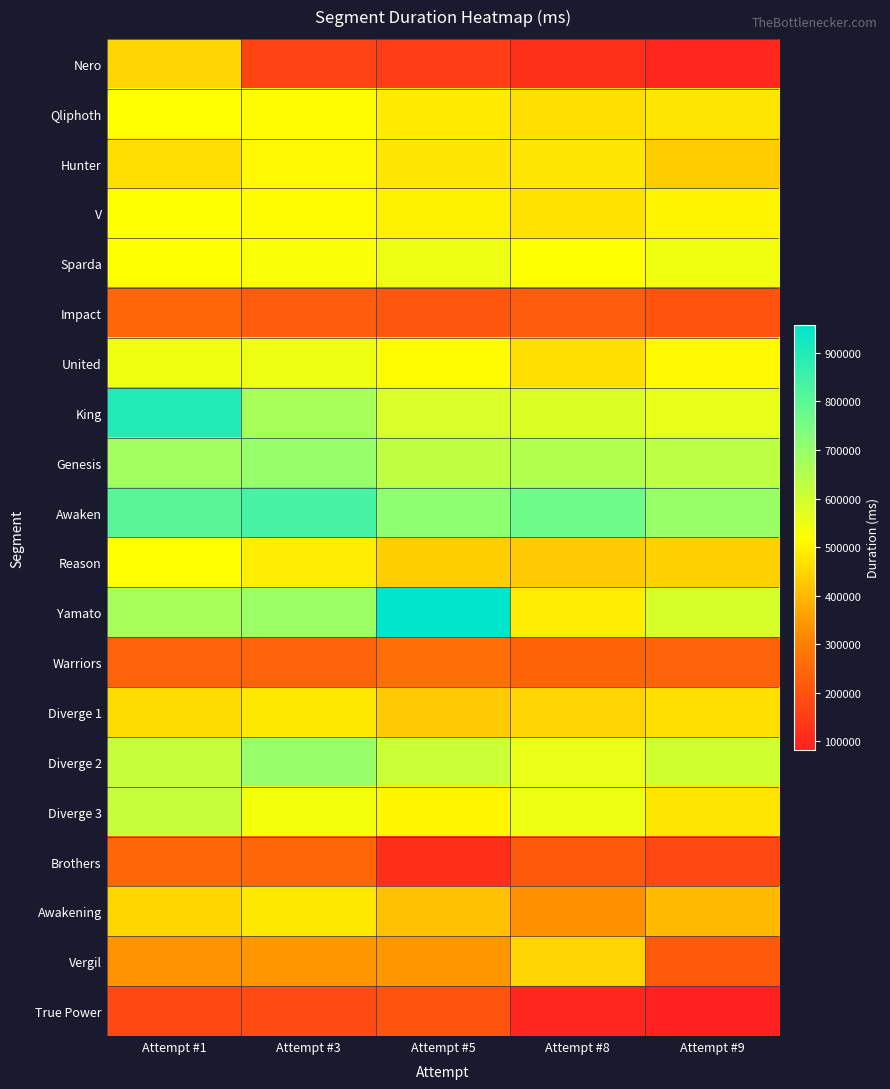

Reading right to left, transcribe all the data shown in this chart.

Nero: Attempt #9=102792	Attempt #8=121250	Attempt #5=153772	Attempt #3=165632	Attempt #1=446624
Qliphoth: Attempt #9=477318	Attempt #8=461984	Attempt #5=482560	Attempt #3=514389	Attempt #1=516593
Hunter: Attempt #9=433196	Attempt #8=478389	Attempt #5=478924	Attempt #3=506867	Attempt #1=468496
V: Attempt #9=502614	Attempt #8=469988	Attempt #5=496715	Attempt #3=514787	Attempt #1=522122
Sparda: Attempt #9=546430	Attempt #8=522269	Attempt #5=551809	Attempt #3=531520	Attempt #1=520543
Impact: Attempt #9=198992	Attempt #8=223516	Attempt #5=208657	Attempt #3=222398	Attempt #1=243647
United: Attempt #9=509282	Attempt #8=464949	Attempt #5=514719	Attempt #3=549958	Attempt #1=544533
King: Attempt #9=557653	Attempt #8=582982	Attempt #5=587365	Attempt #3=668052	Attempt #1=896671
Genesis: Attempt #9=633215	Attempt #8=650579	Attempt #5=631313	Attempt #3=699456	Attempt #1=677650
Awaken: Attempt #9=695572	Attempt #8=766203	Attempt #5=712515	Attempt #3=835368	Attempt #1=803873
Reason: Attempt #9=438933	Attempt #8=428594	Attempt #5=436605	Attempt #3=489350	Attempt #1=519164
Yamato: Attempt #9=588716	Attempt #8=491384	Attempt #5=957201	Attempt #3=694122	Attempt #1=669100
Warriors: Attempt #9=236362	Attempt #8=240231	Attempt #5=265971	Attempt #3=236699	Attempt #1=235953
Diverge 1: Attempt #9=462727	Attempt #8=447082	Attempt #5=430226	Attempt #3=480120	Attempt #1=461659
Diverge 2: Attempt #9=601662	Attempt #8=554514	Attempt #5=609370	Attempt #3=699969	Attempt #1=617643
Diverge 3: Attempt #9=477124	Attempt #8=549424	Attempt #5=503626	Attempt #3=539548	Attempt #1=618340
Brothers: Attempt #9=175844	Attempt #8=214648	Attempt #5=117765	Attempt #3=243895	Attempt #1=243612
Awakening: Attempt #9=401153	Attempt #8=329340	Attempt #5=411878	Attempt #3=482286	Attempt #1=451300
Vergil: Attempt #9=218942	Attempt #8=444950	Attempt #5=341209	Attempt #3=341466	Attempt #1=332522
True Power: Attempt #9=82642	Attempt #8=98015	Attempt #5=202944	Attempt #3=181992	Attempt #1=175974